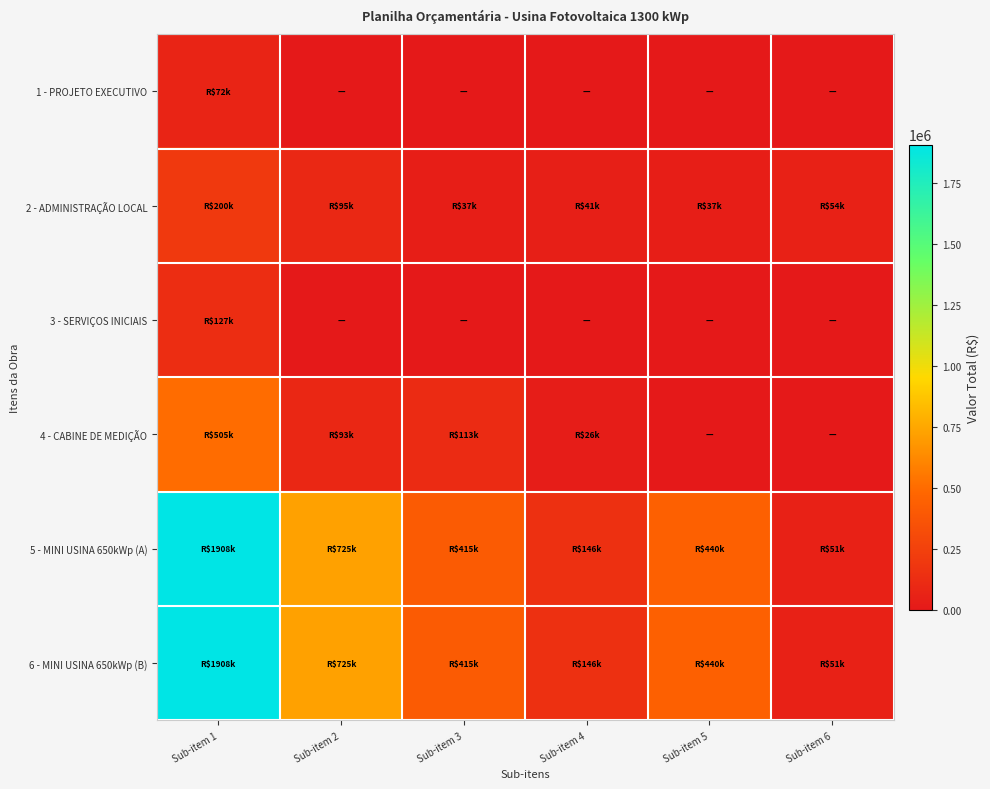

How many series are shown in this chart?

6